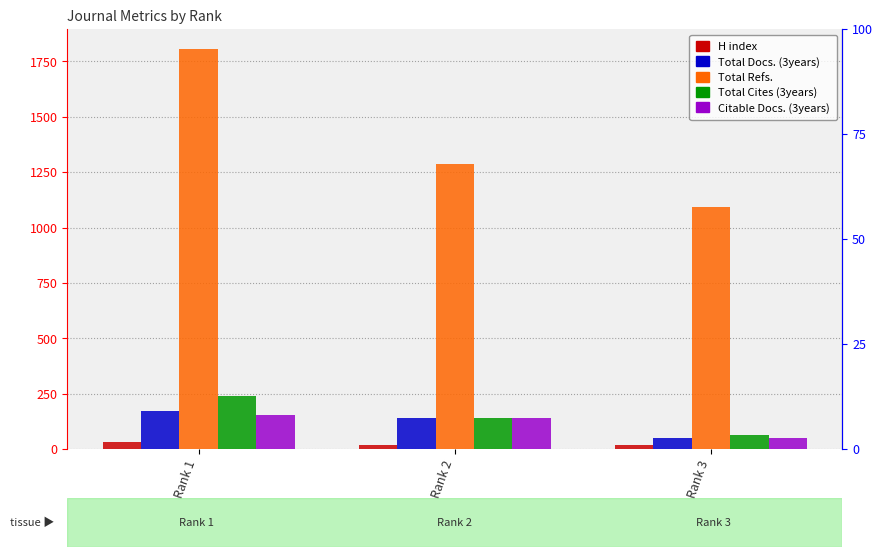

At which label is Citable Docs. (3years) closest to 101?

Rank 2